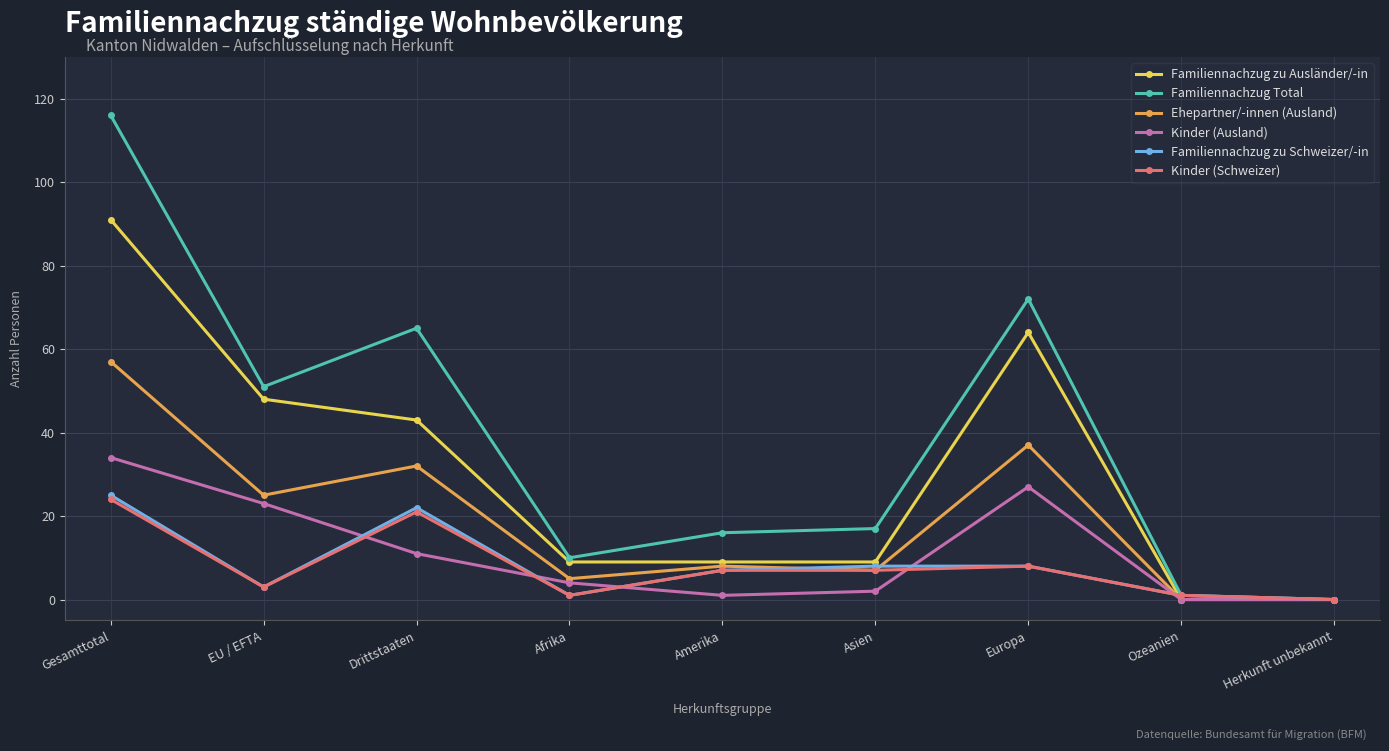

What is the spread (max minus min) of values at Gesamttotal?

92